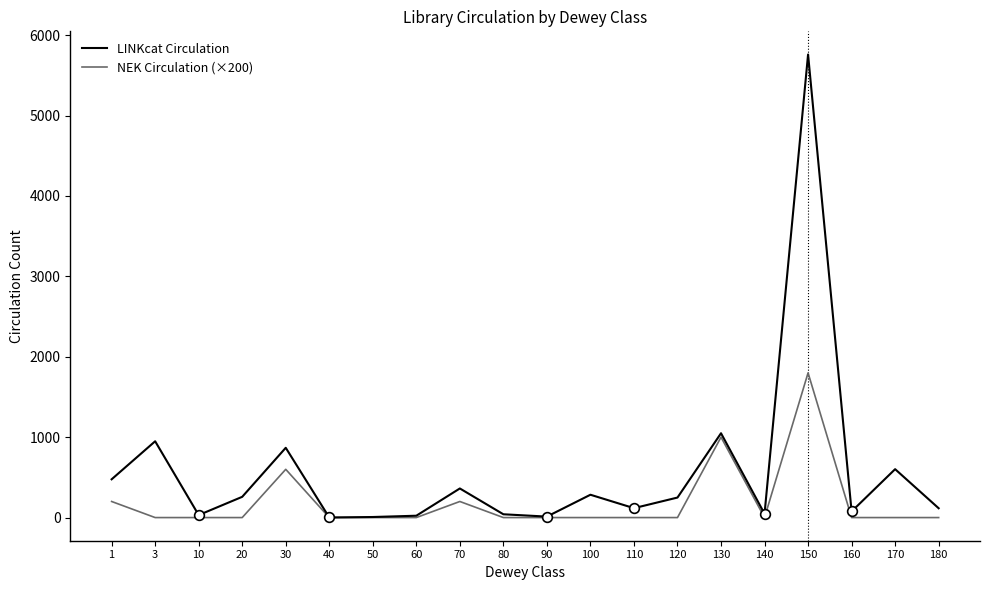

Where is LINKcat Circulation nearest to the value 2880?

130